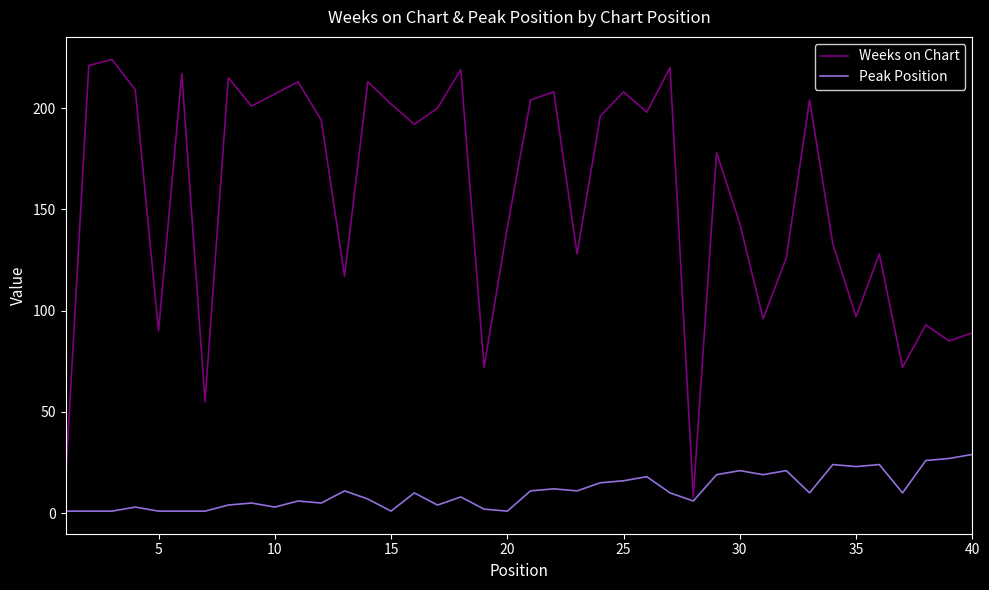

What is the greatest value displayed?

224